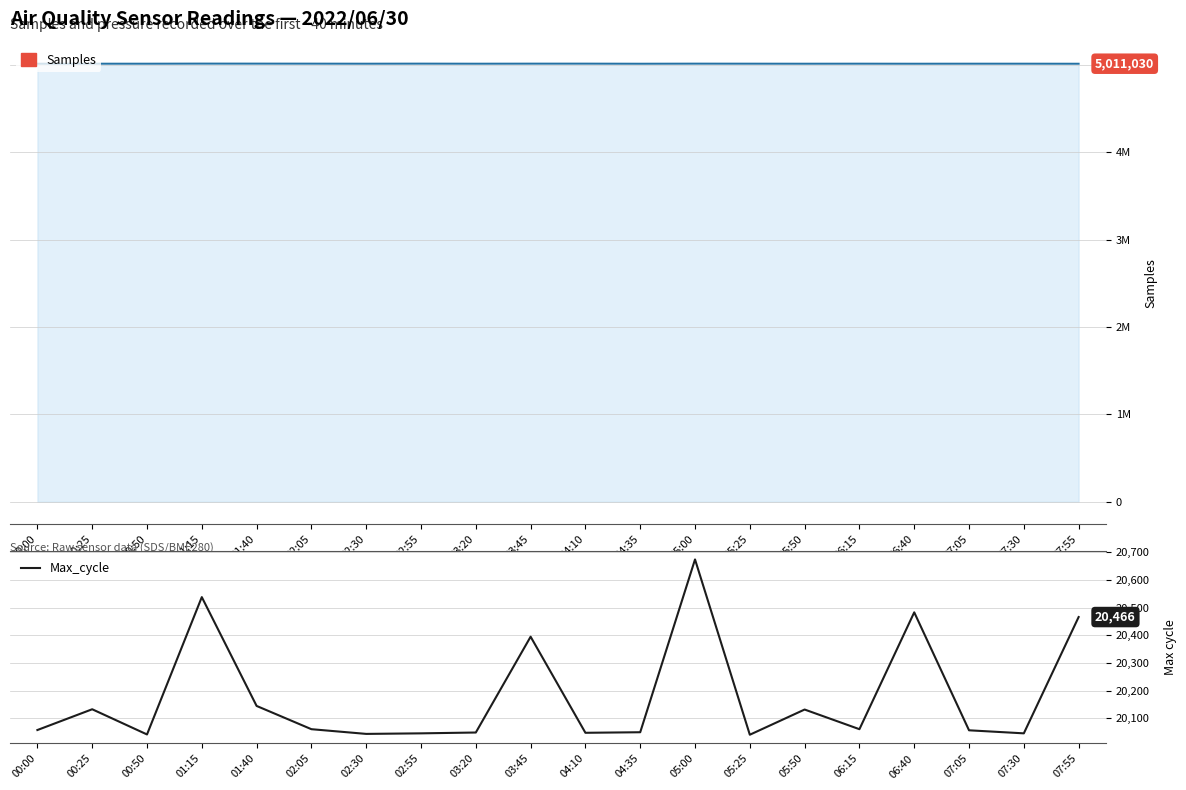

Where is the data nearest to the value 20357?

03:45